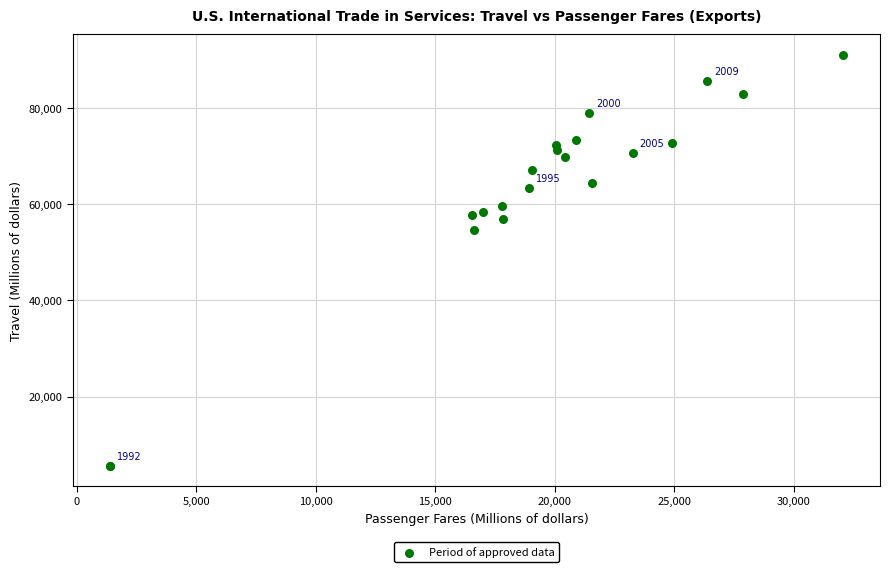

What Y value in the scatter plot is closest to 48399?

54742